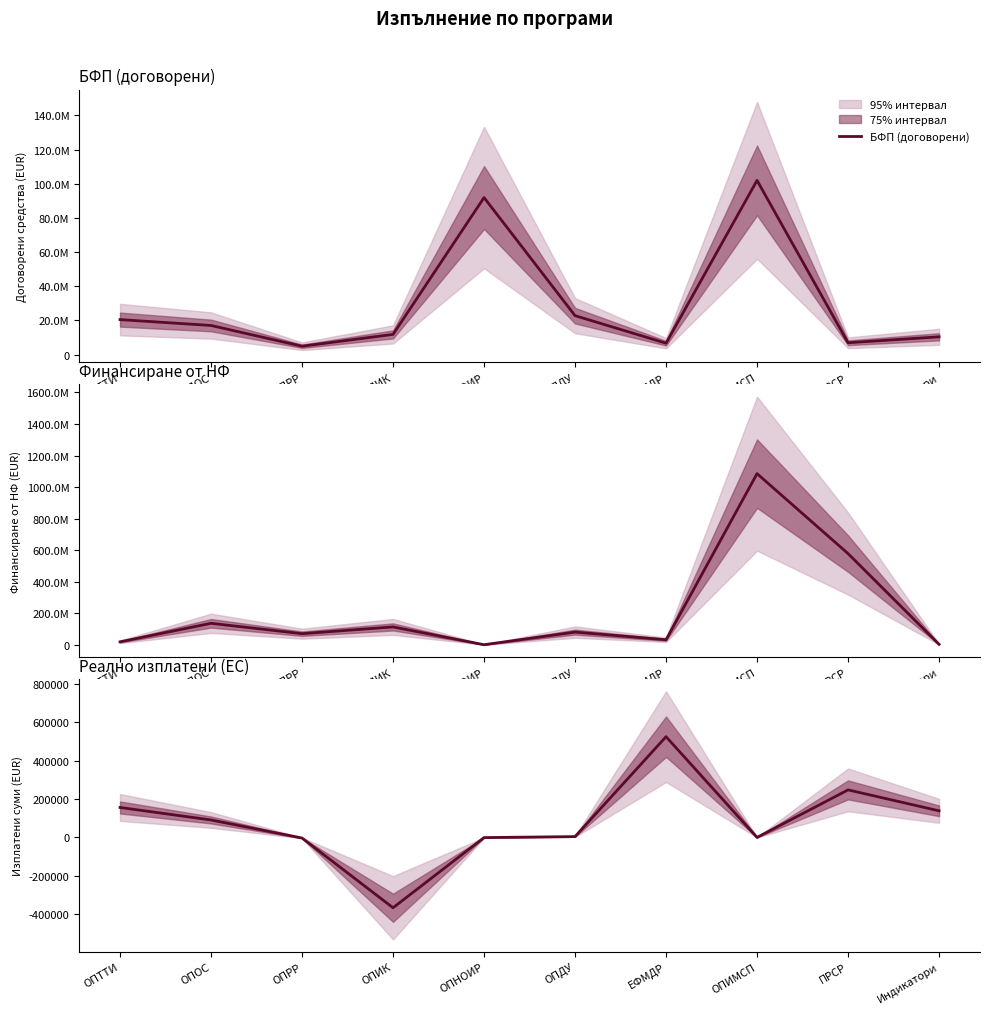

What is the difference between the Финансиране от ЕС (изплатени) values at ПРСР and ОПНОИР?

248902.4